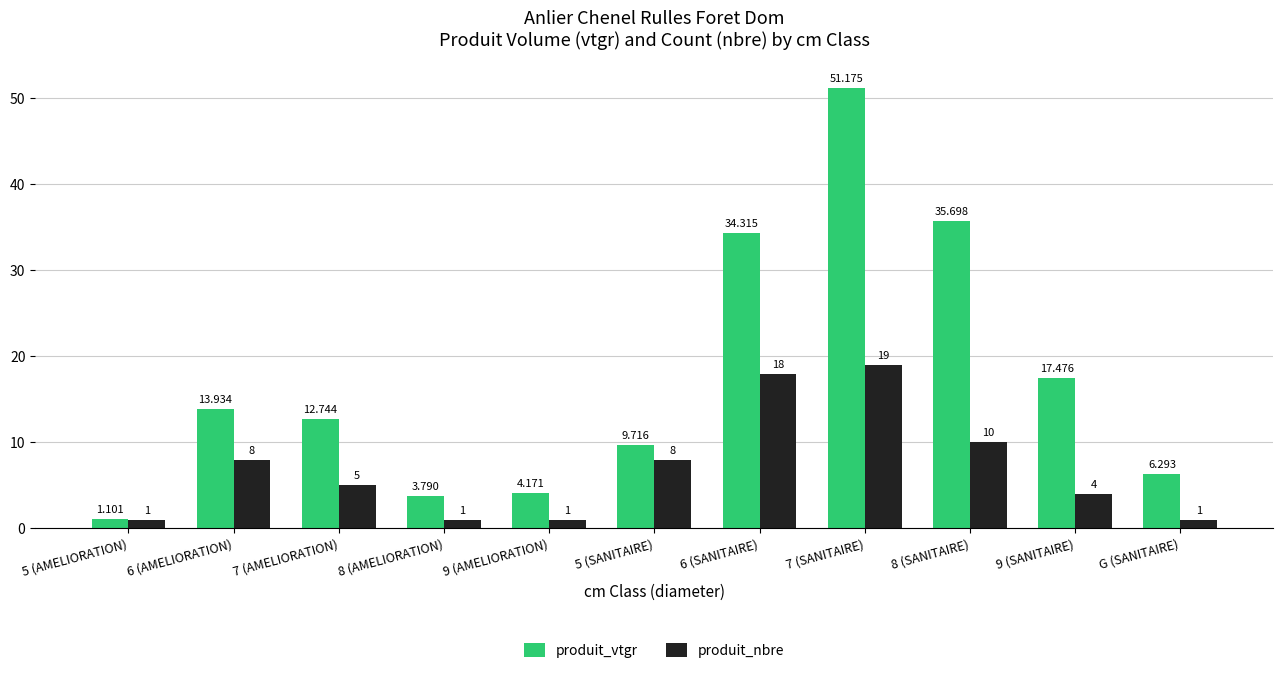

The value of produit_vtgr at 5 (SANITAIRE) is 9.7. True or false?

True